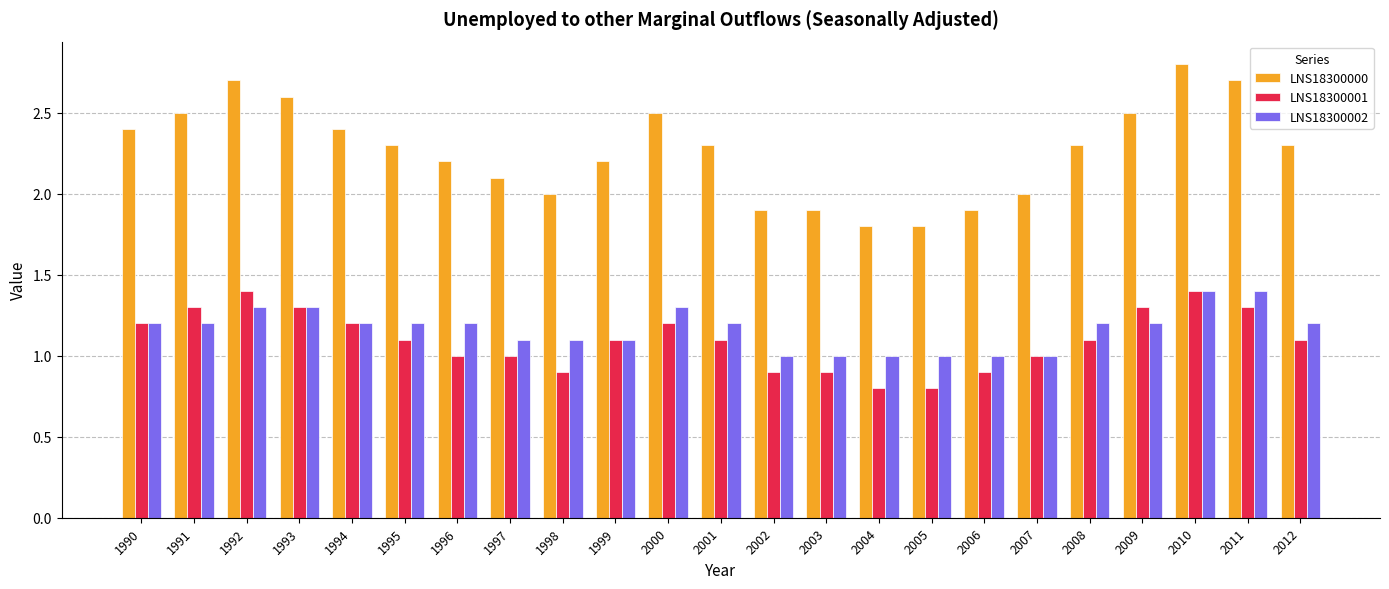

What is the sum of all LNS18300000 values?

52.1